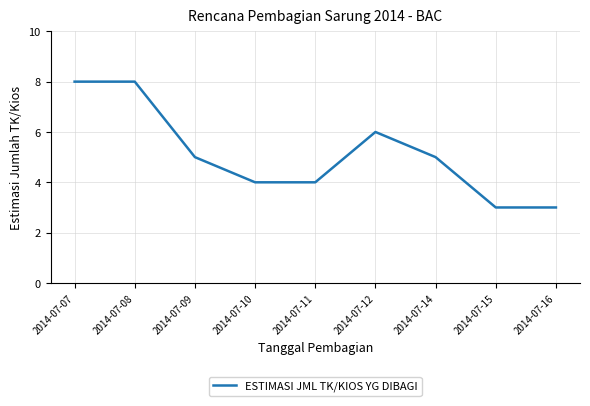

Which has a higher value, 2014-07-07 or 2014-07-10?

2014-07-07